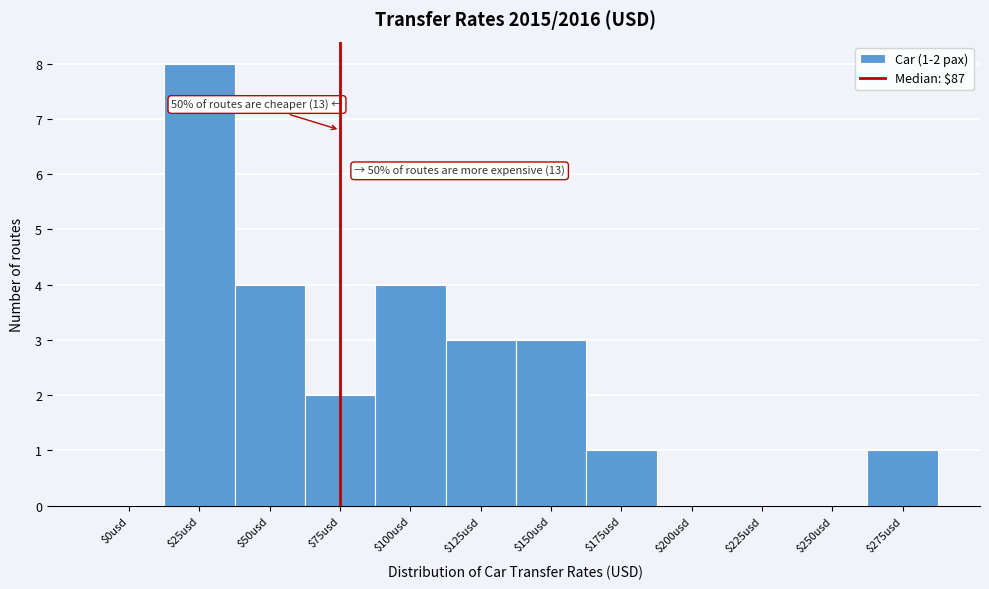

What is the greatest value displayed?

8